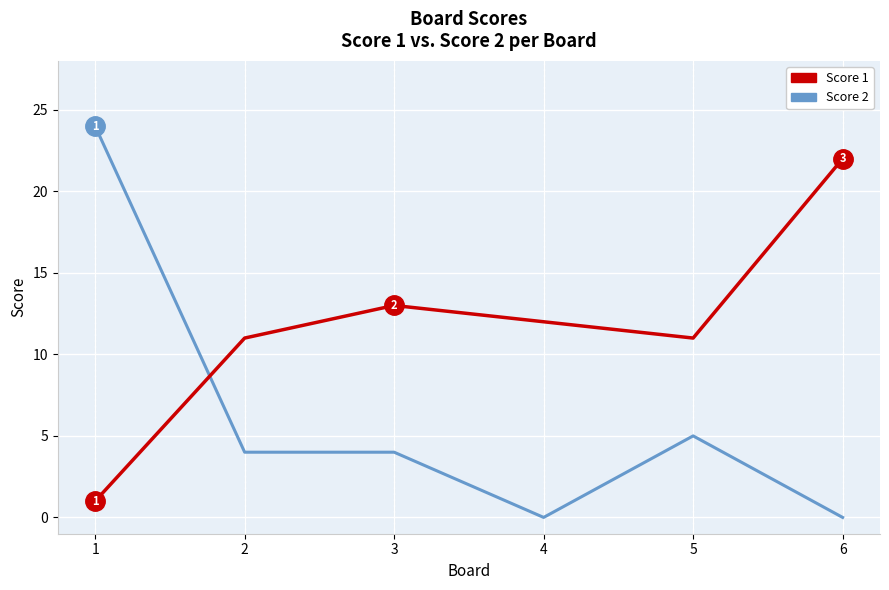

List the series in order of their overall mean, highest first.

Score 1, Score 2